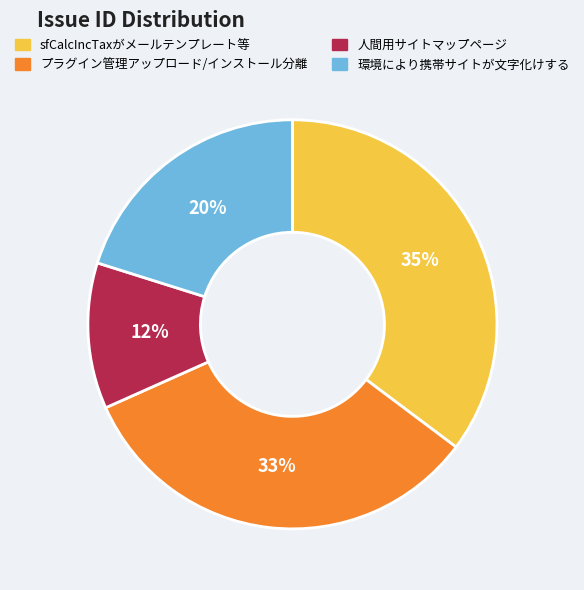

Which category has the biggest portion of the pie?

sfCalcIncTaxがメールテンプレート等